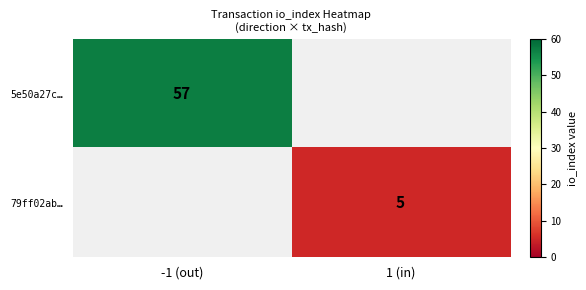

Is the value of 79ff02ab… at 1 (in) greater than the value of 5e50a27c… at -1 (out)?

No